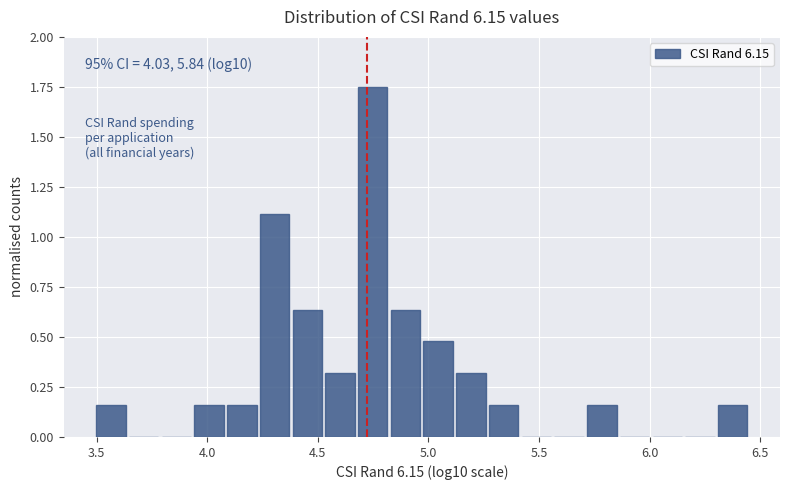

Read against the x-axis, roughly where is the centre of the tallest bar?

4.75